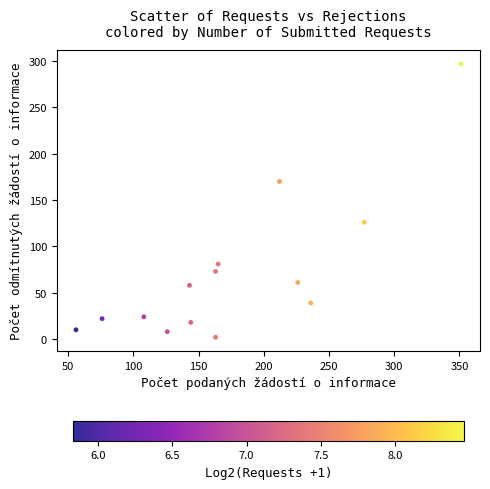

What is the range of Y values (max minus min)?

295